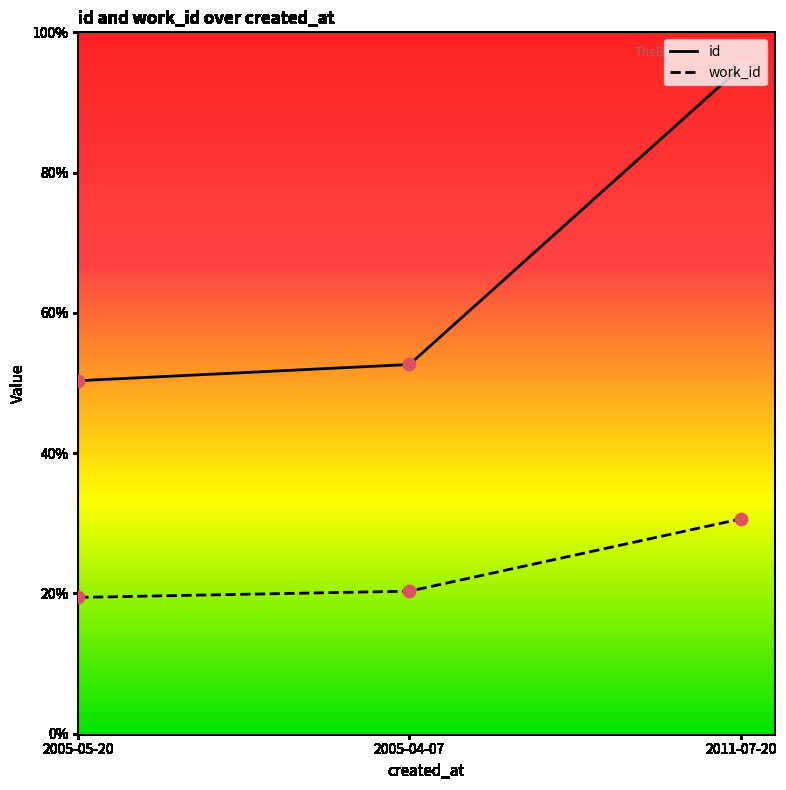

Which series has the largest total across all categories?

id